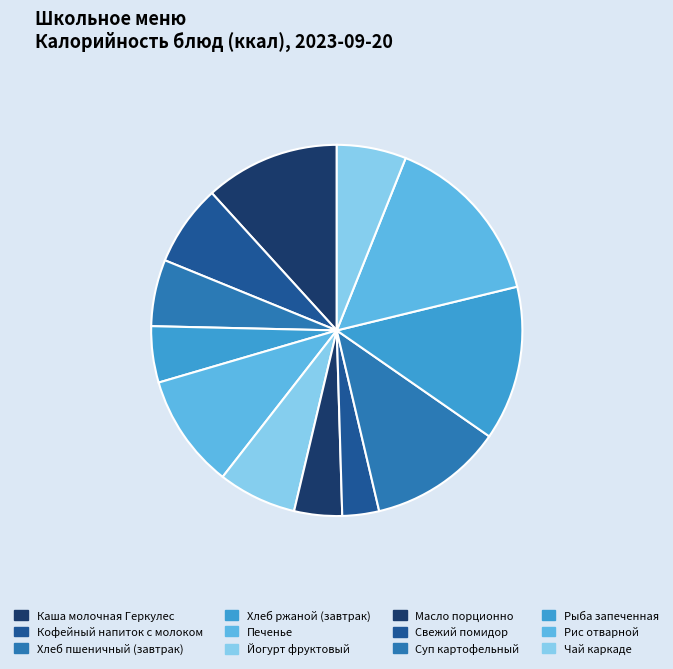

What is the largest slice in the pie chart?

Рис отварной